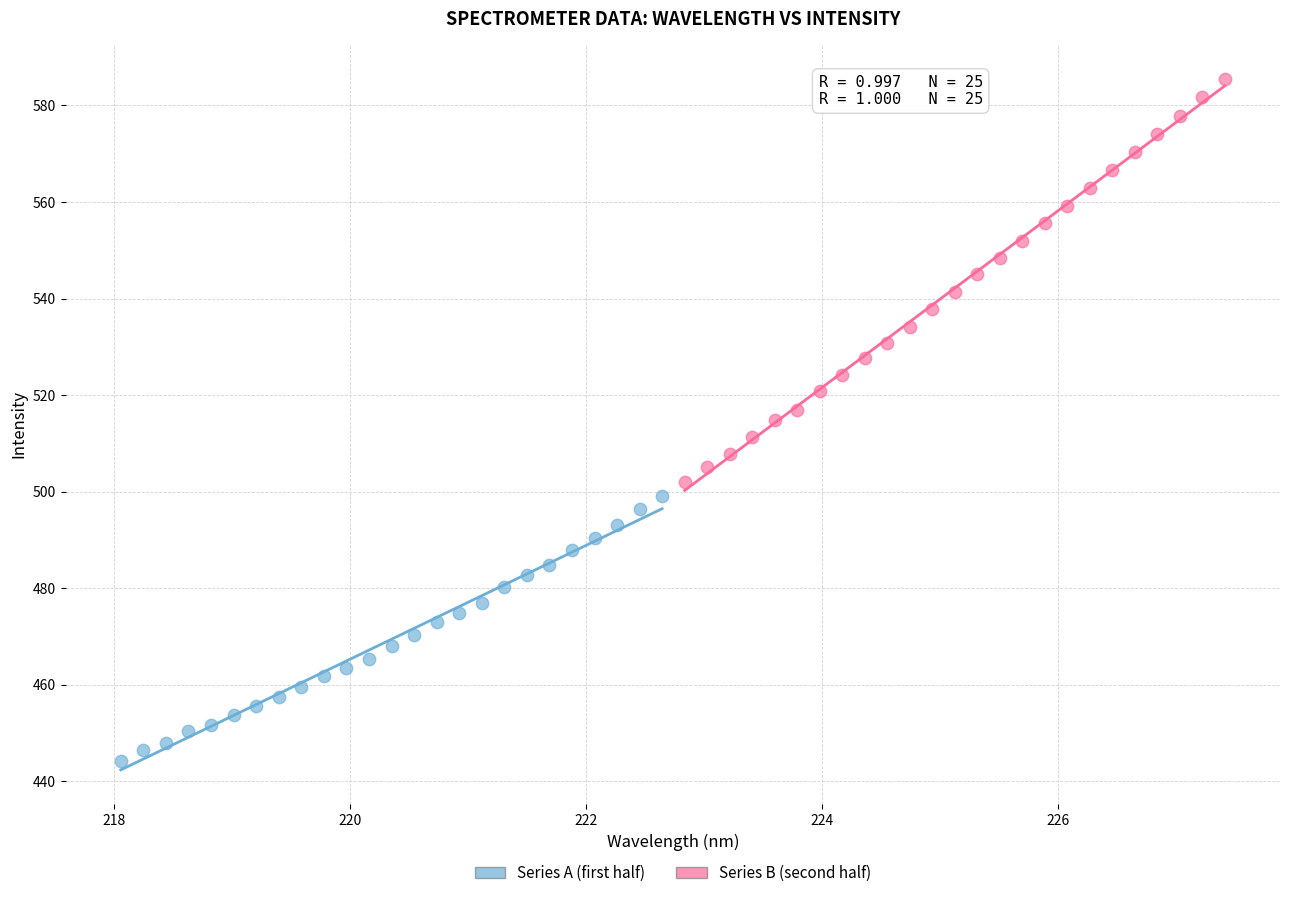

Which series has the largest Y range (max minus min)?

Series B (second half)